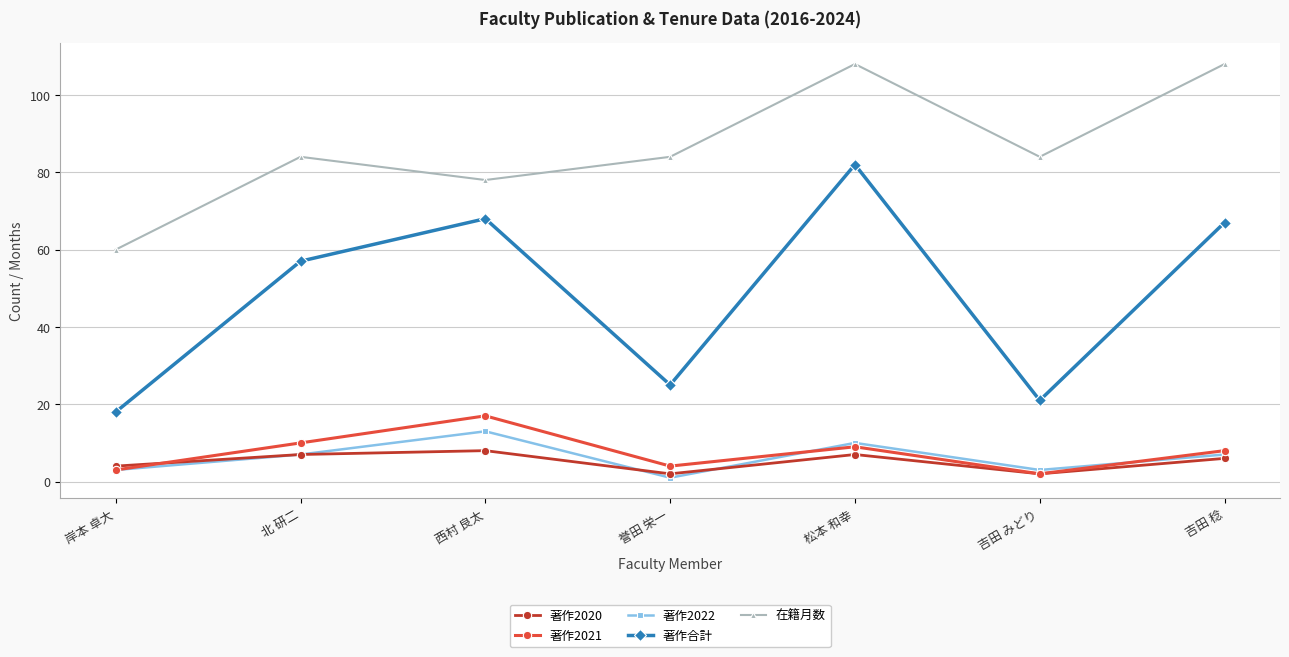

At how many categories does at least one series exceed 96?

2